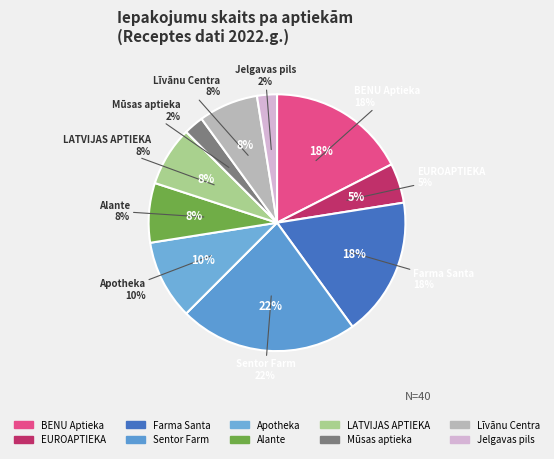

Is there a majority slice in this chart?

No